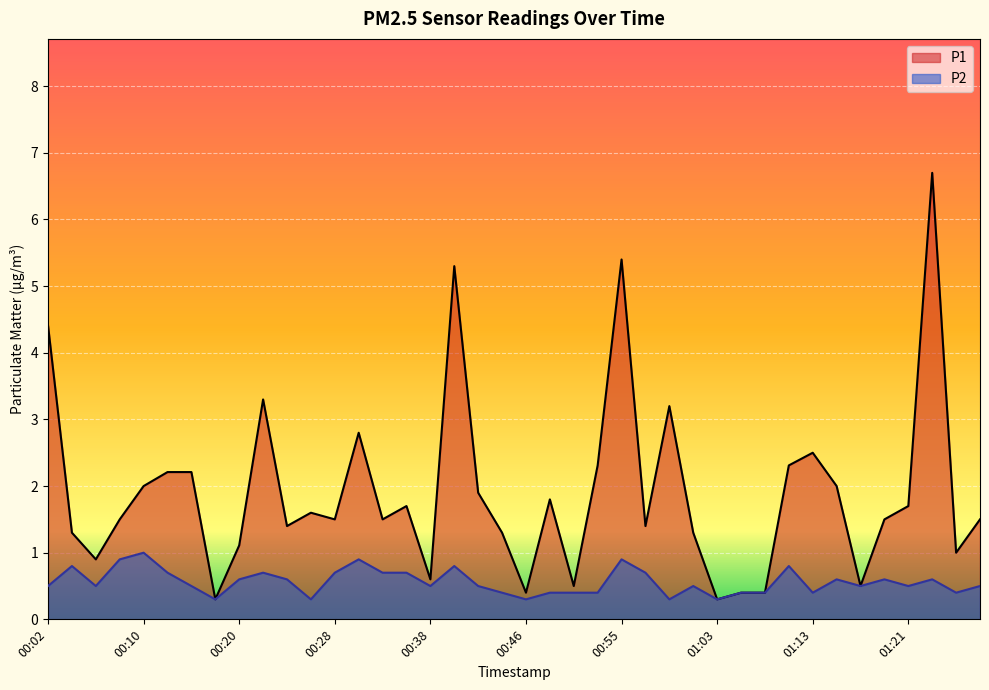

The value of P1 at 00:48 is 0.7. True or false?

False